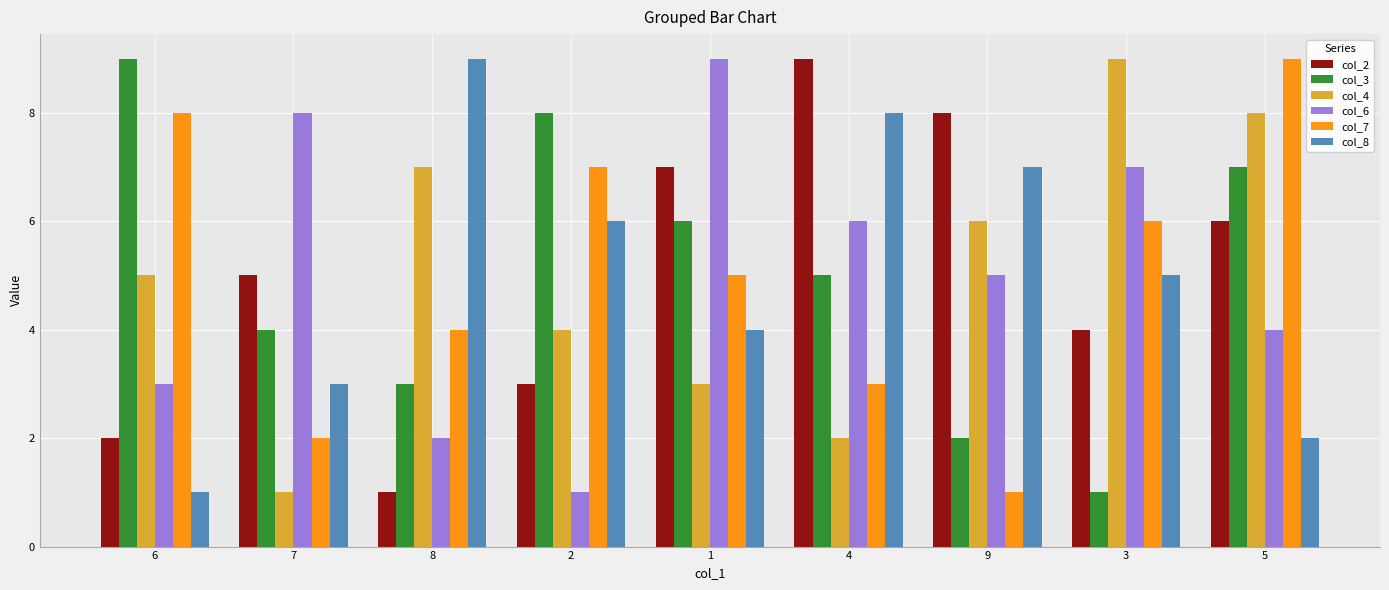

Rank the categories by col_3 value from highest to lowest.

6, 2, 5, 1, 4, 7, 8, 9, 3